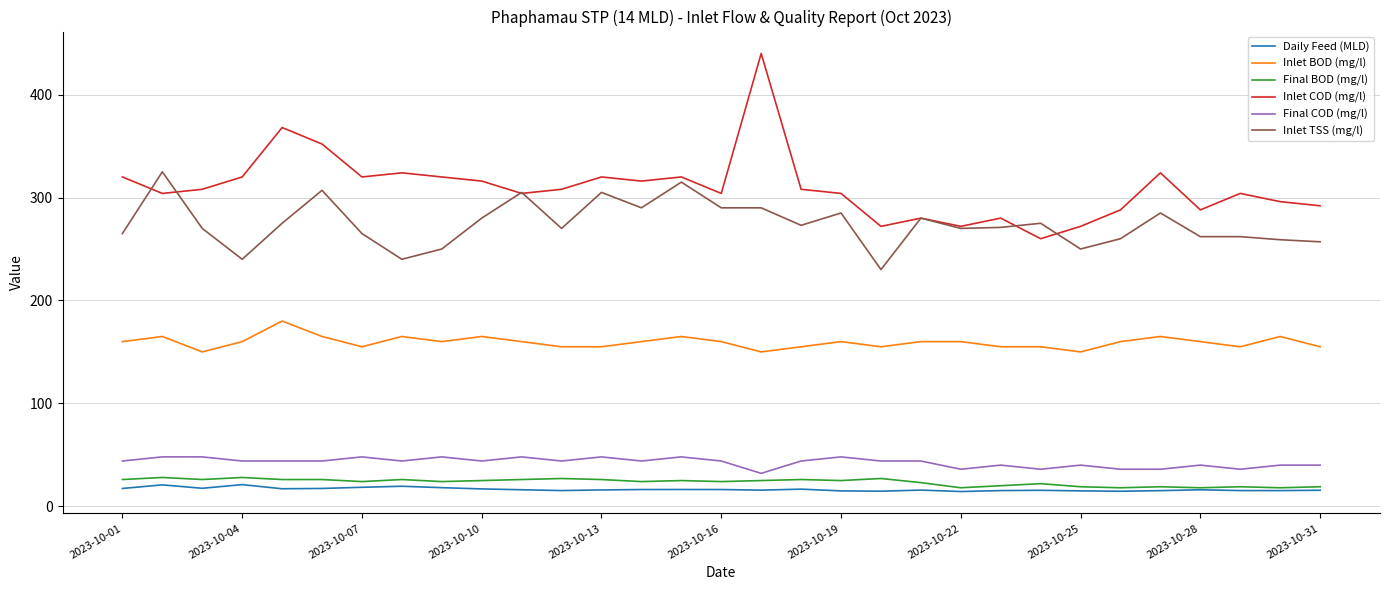

Which series has the largest total across all categories?

Inlet COD (mg/l)